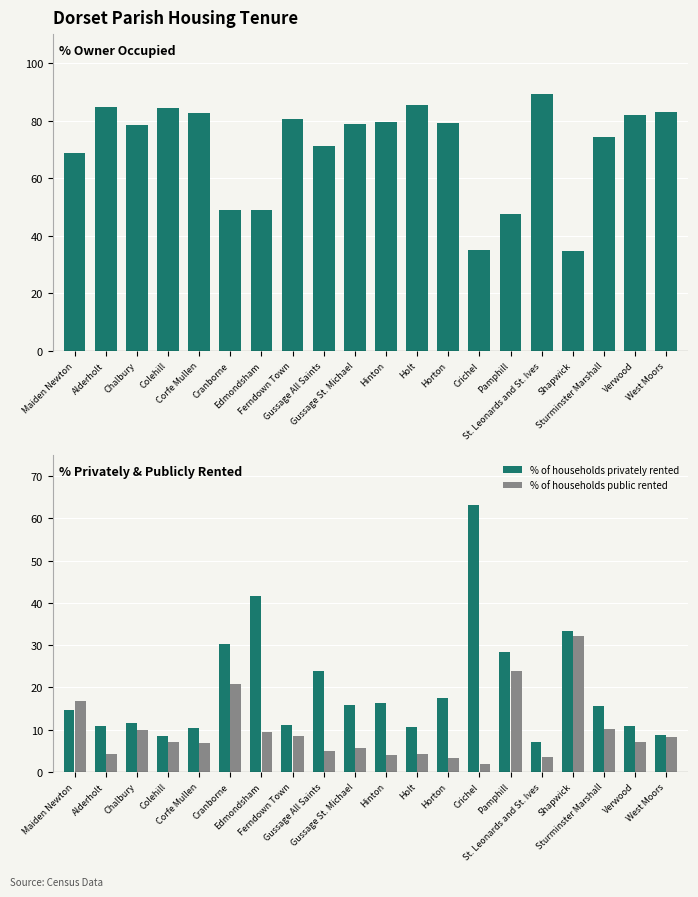

Which series has the widest spread of values?

% of households privately rented